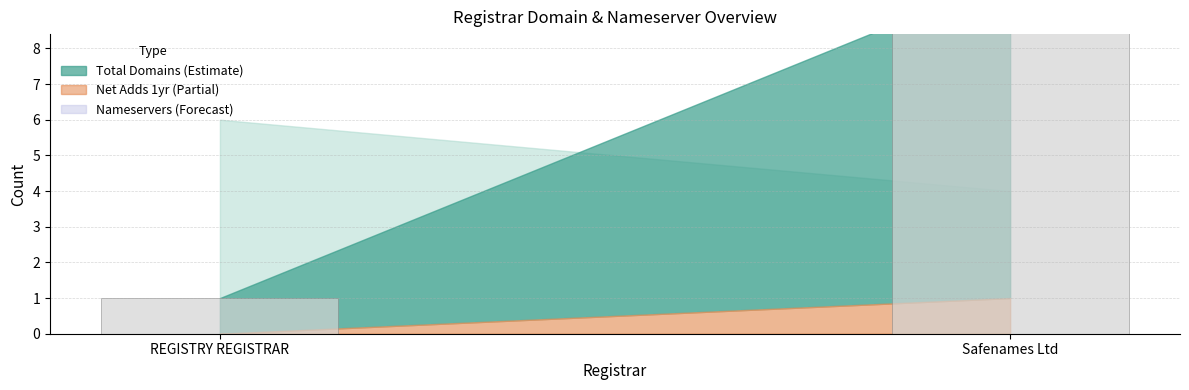

What is the difference between the maximum and minimum values?

9